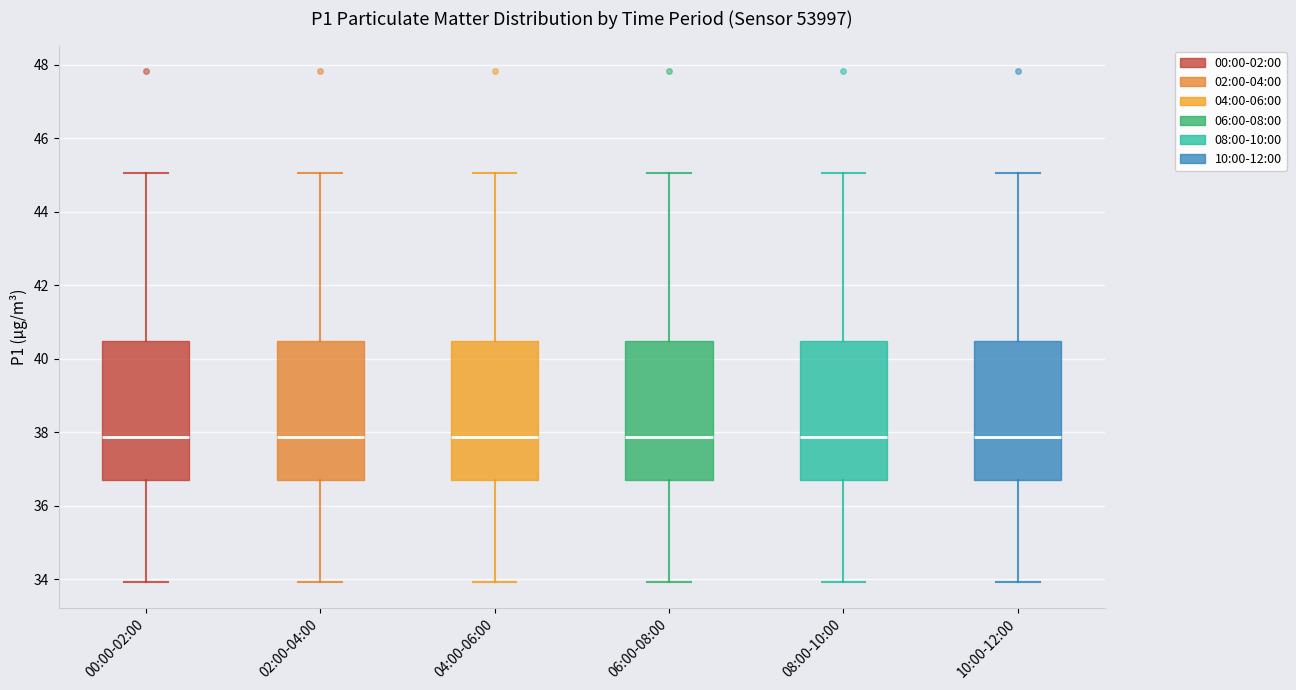

Where does the upper whisker of the box for 08:00-10:00 end on the y-axis? The values are not printed on the chart, so give them approximately, as read against the axis.

45.0